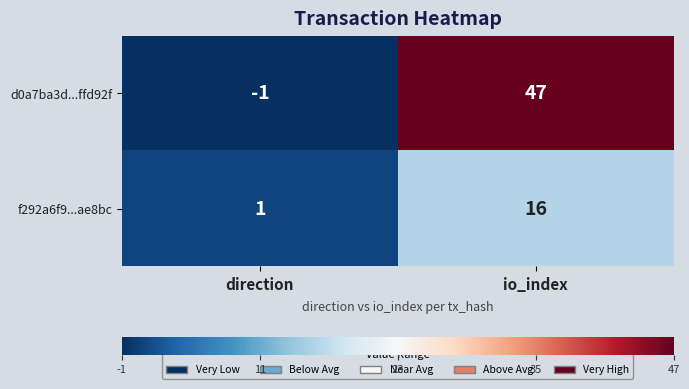

How many categories are shown in the chart?

2